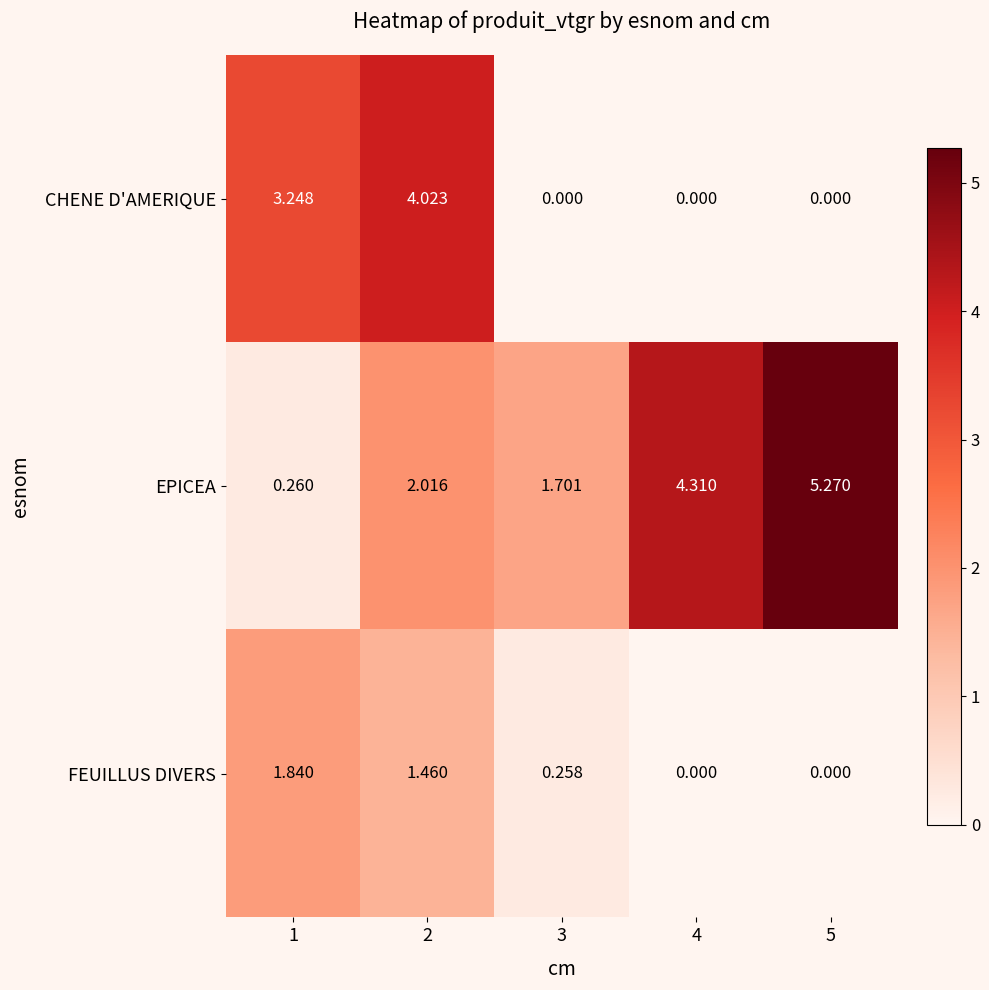

Which series has the largest total across all categories?

EPICEA